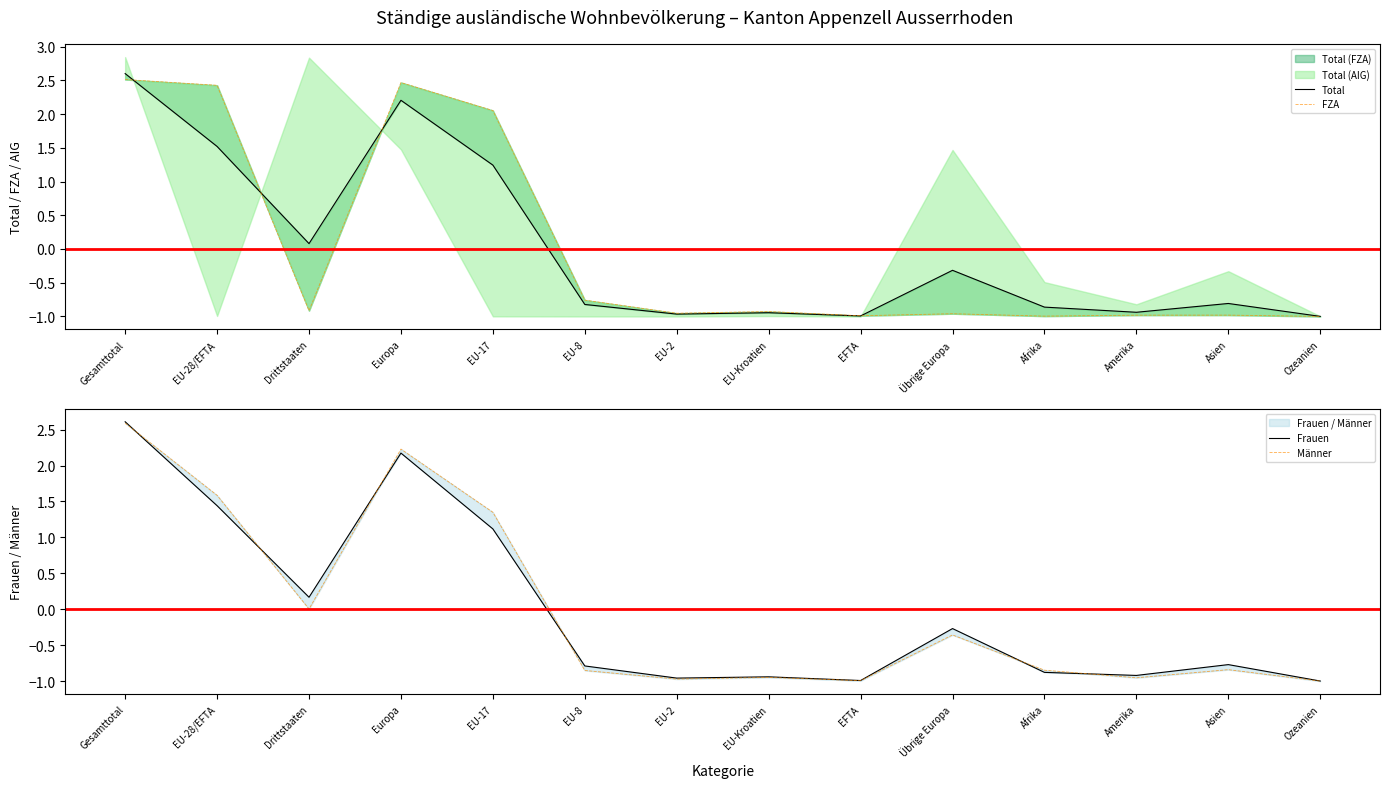

Where is the first local minimum for Frauen?

Drittstaaten